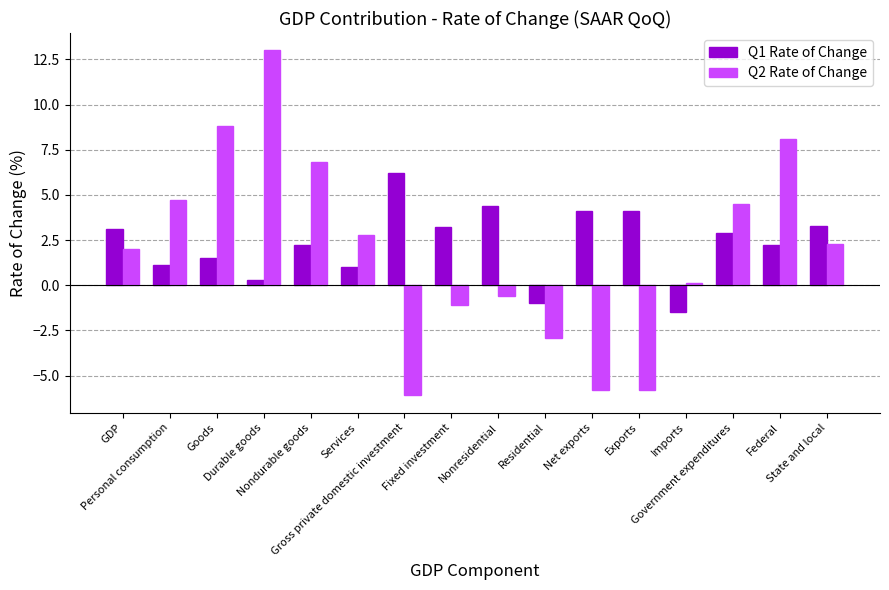

Which label corresponds to the smallest value in the chart?

Gross private domestic investment